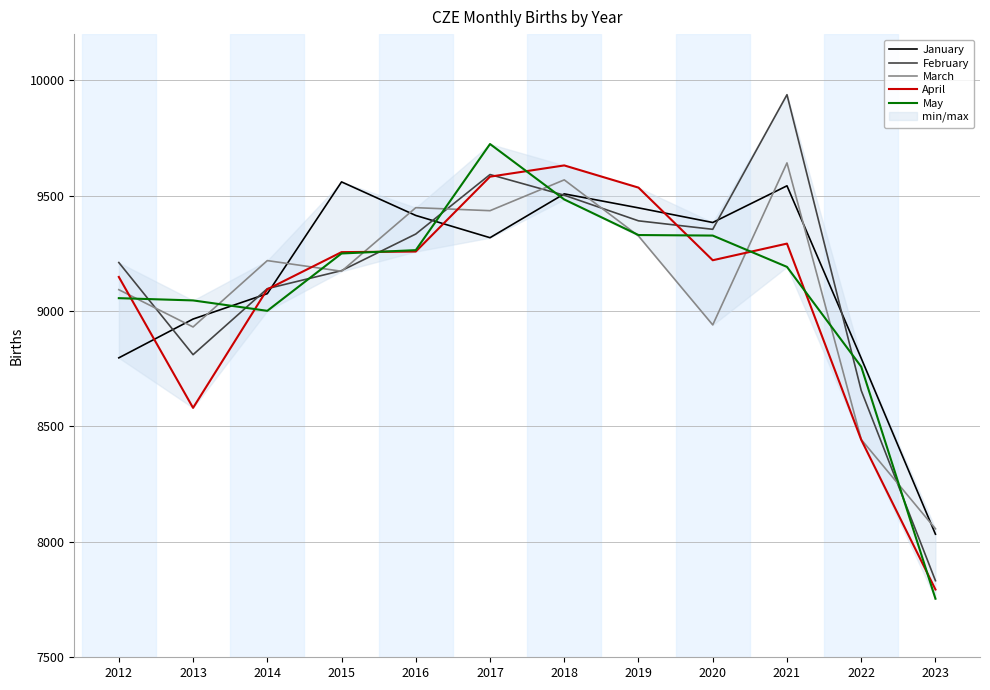

What is the spread (max minus min) of values at 2017?

405.9